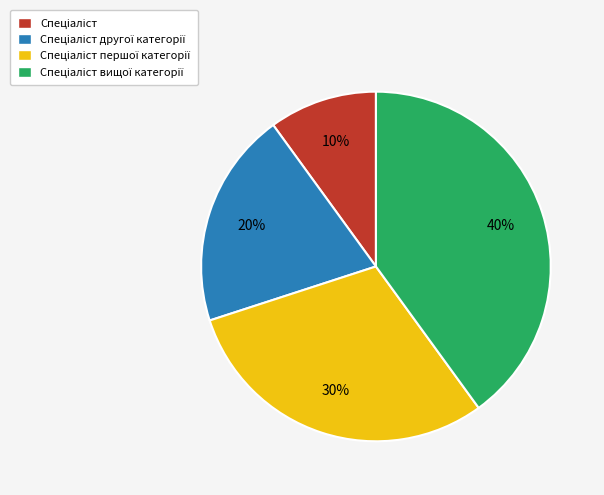

Is there a majority slice in this chart?

No